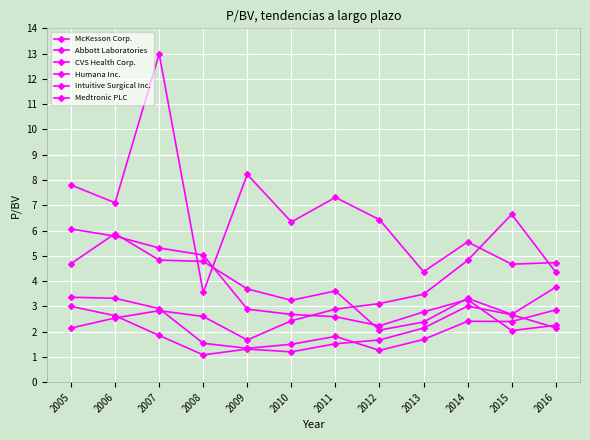

How many lines are shown in the chart?

6